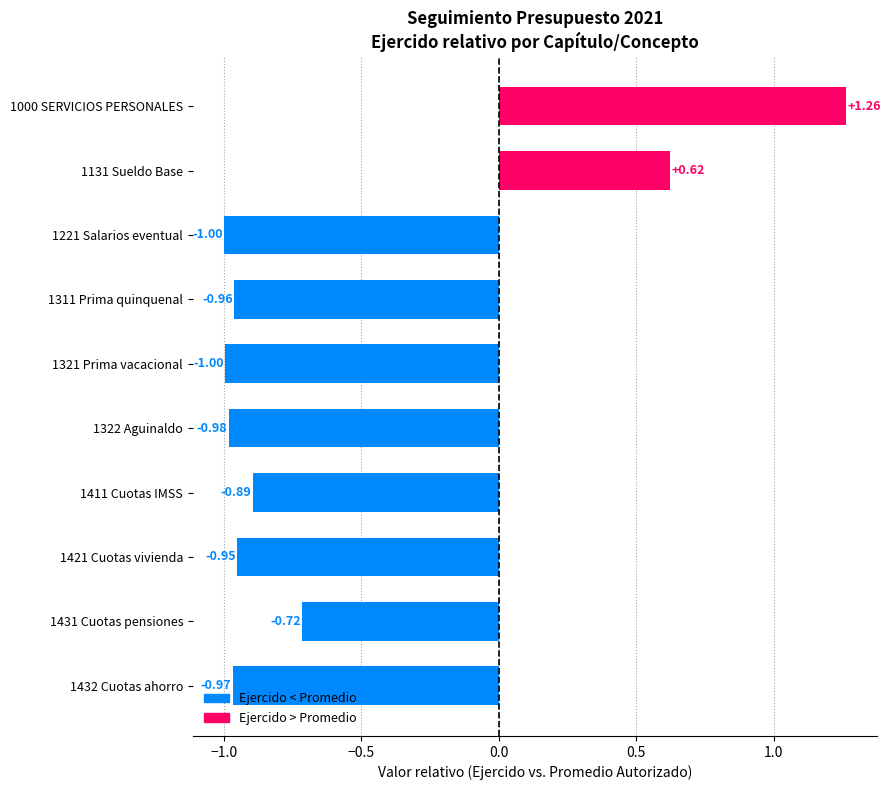

How many data points are less than 0?

8